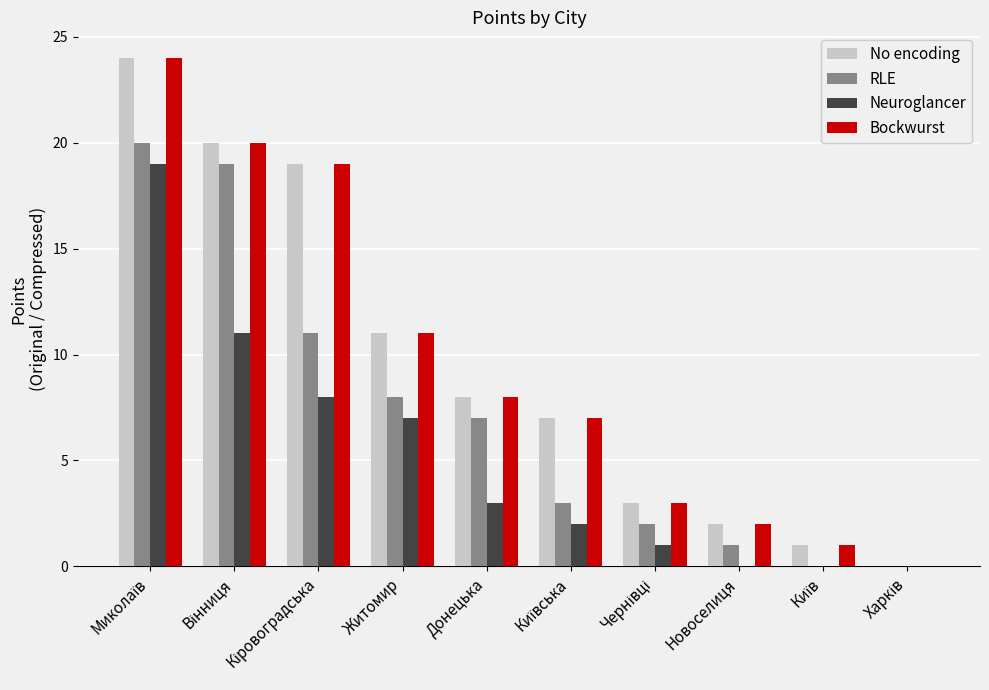

How many categories are shown in the chart?

10